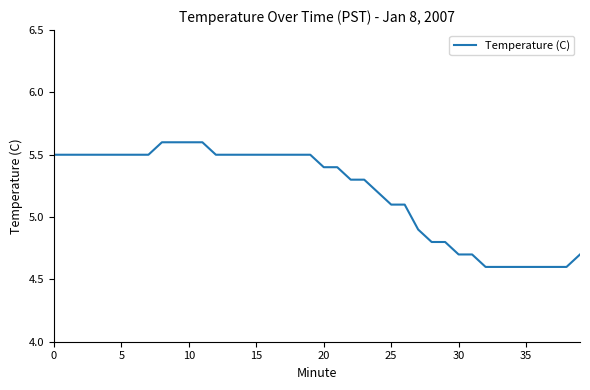

What is the difference between the maximum and minimum values?

1.0